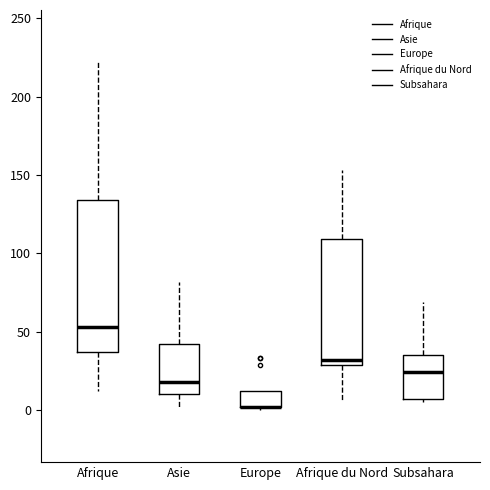

Where does the median line of the box for Asie sit on the y-axis? The values are not printed on the chart, so give them approximately, as read against the axis.

20